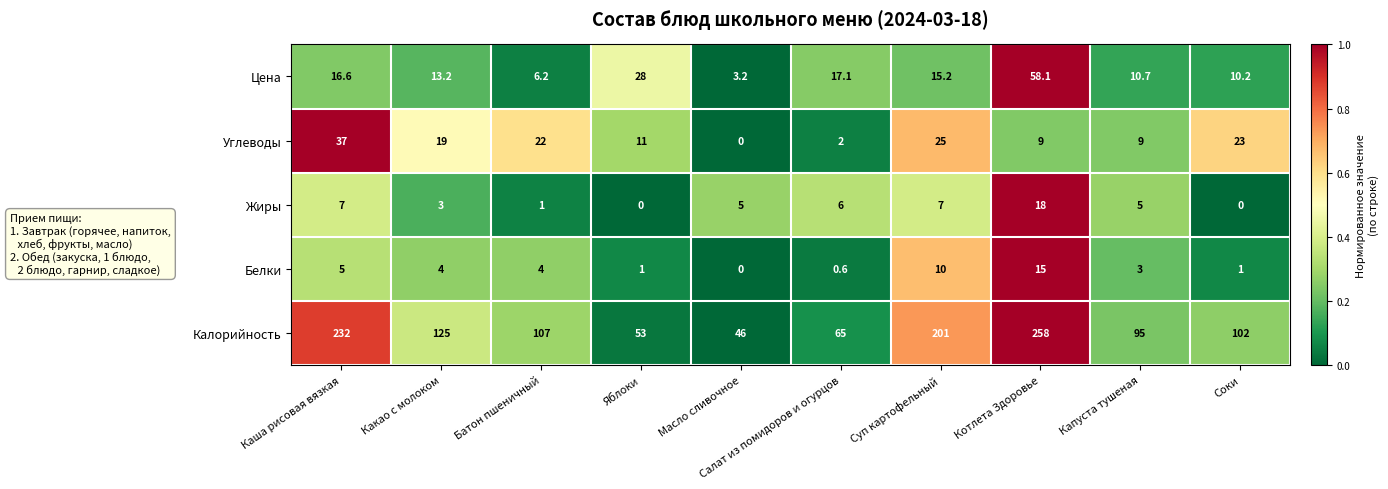

Is it true that Жиры equals 1.7 at Капуста тушеная?

False